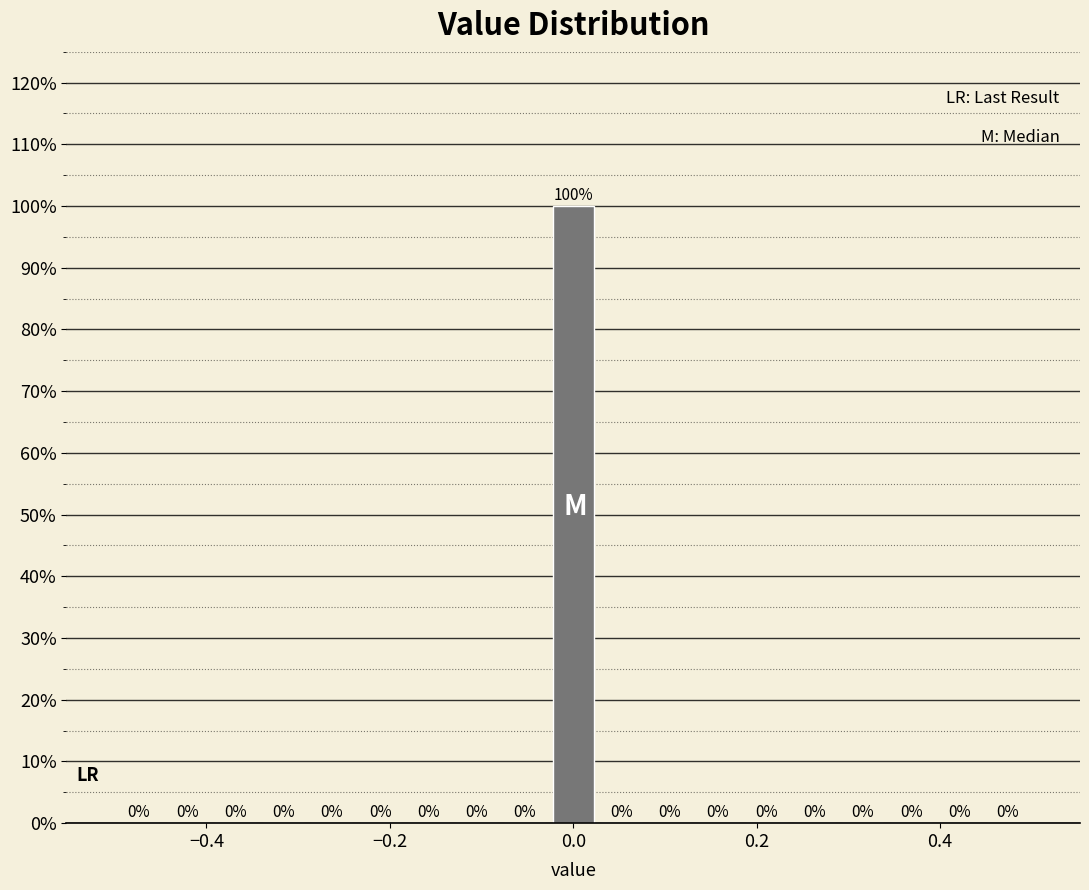

Around what value on the x-axis is the tallest bar? Give the approximate position of its centre, as read against the axis.

0.00